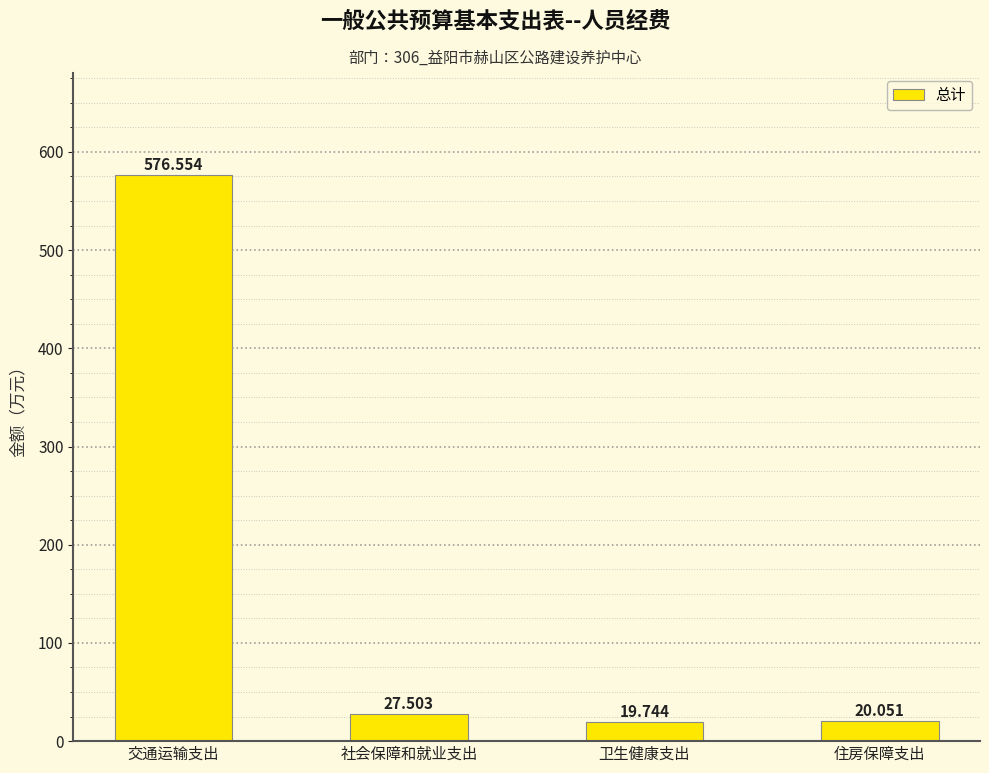

How many series are shown in this chart?

1